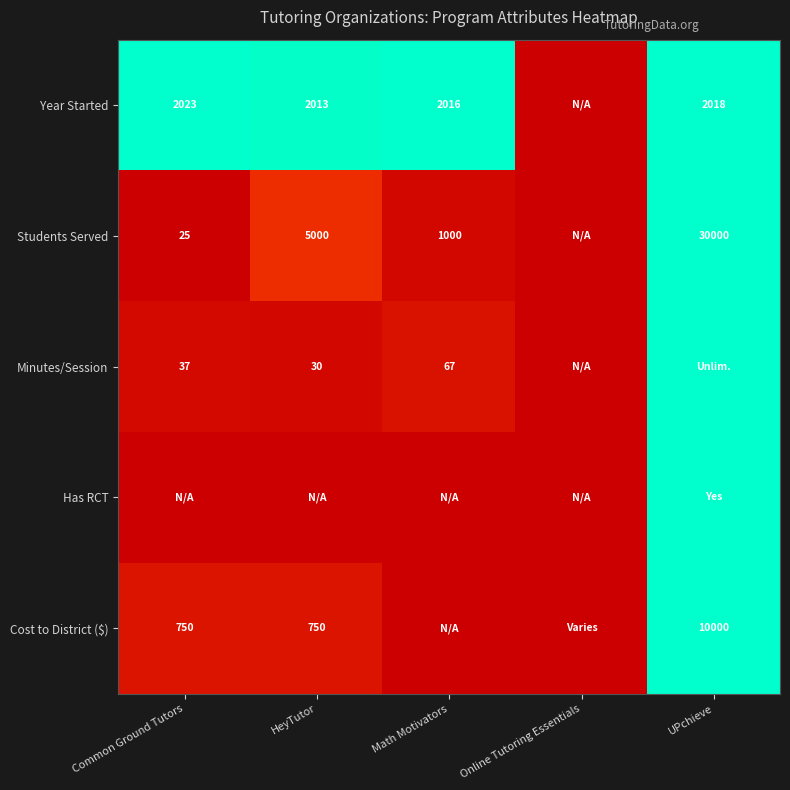

The value of Year Started at UPchieve is 2018.0. True or false?

True